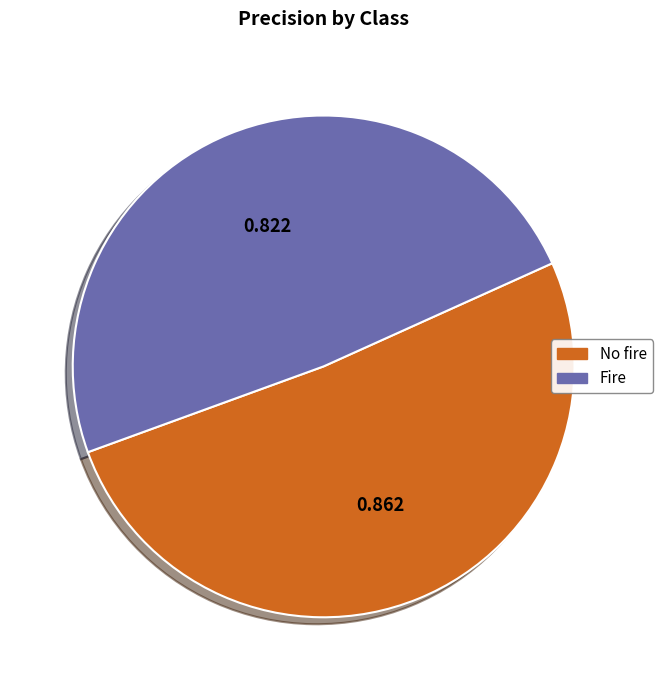

Which category accounts for the majority?

No fire